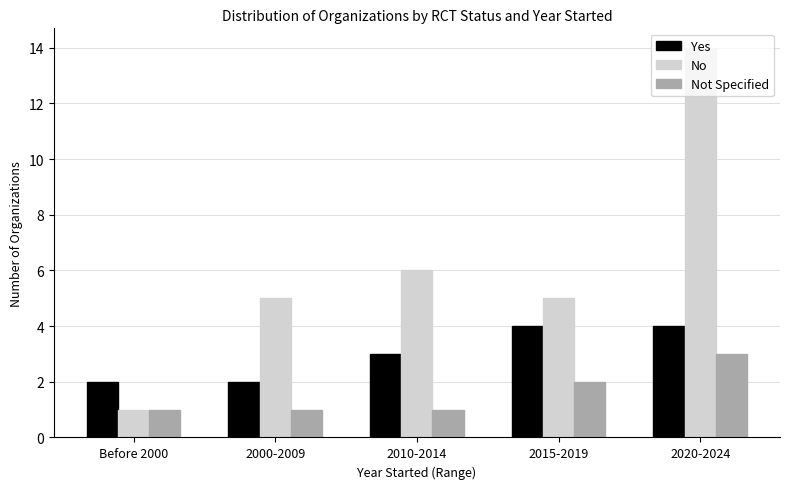

The value of Not Specified at Before 2000 is 2. True or false?

False